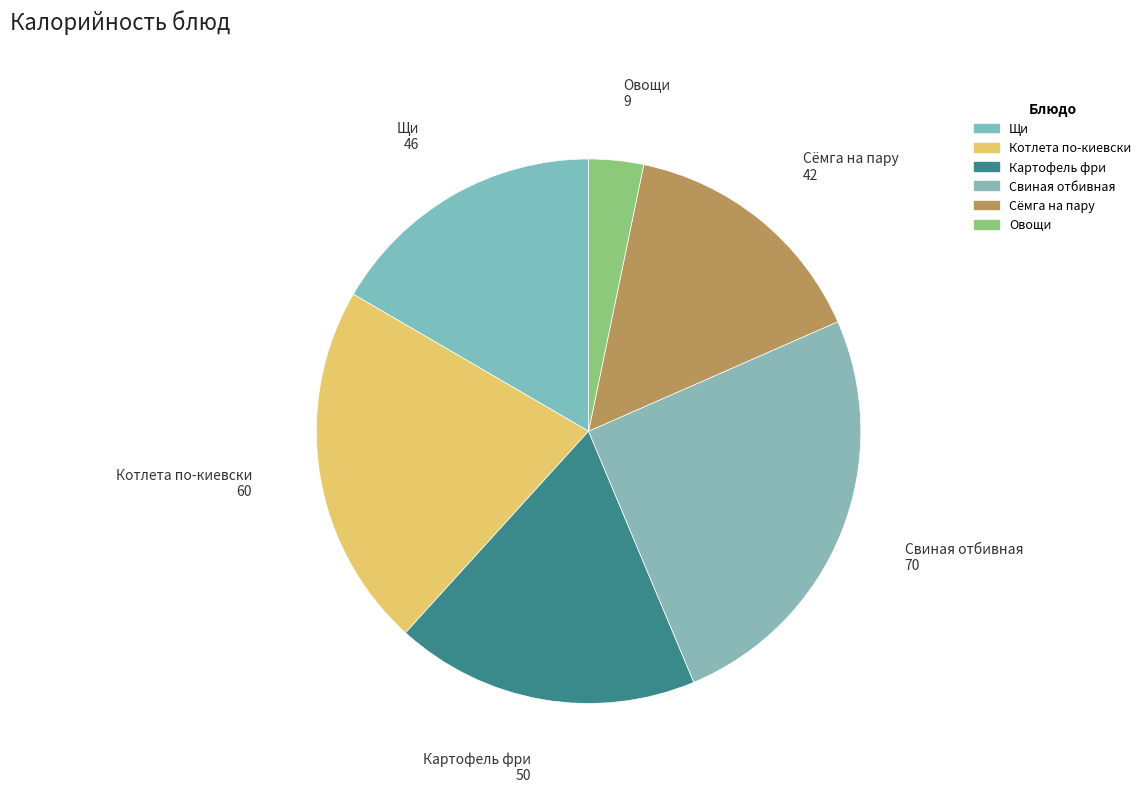

Between Картофель фри and Свиная отбивная, which is larger?

Свиная отбивная